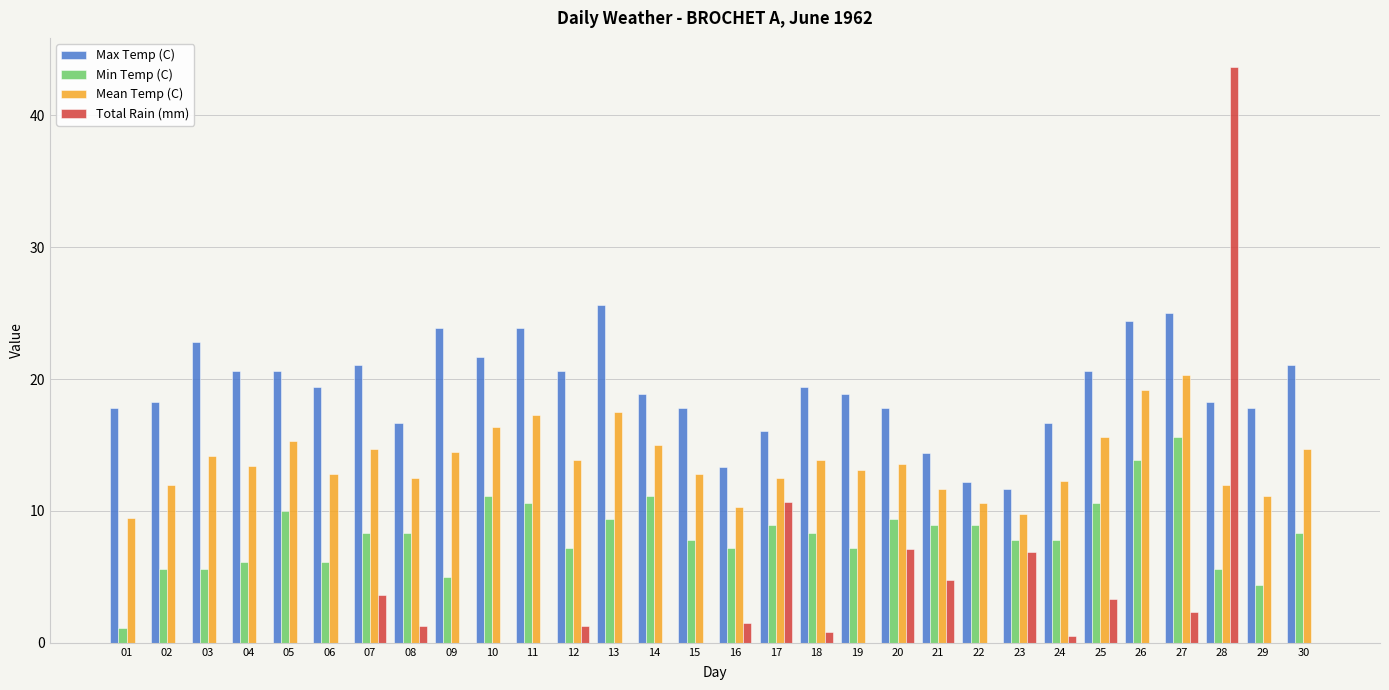

What is the sum of all Max Temp (C) values?

577.4